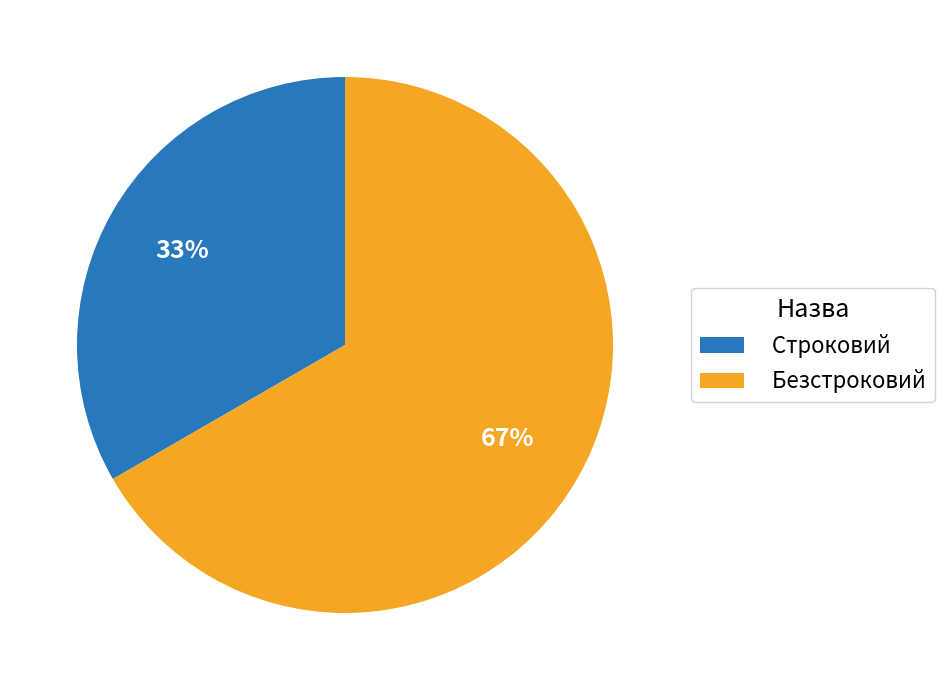

Is the sum of Строковий and Безстроковий greater than half?

Yes